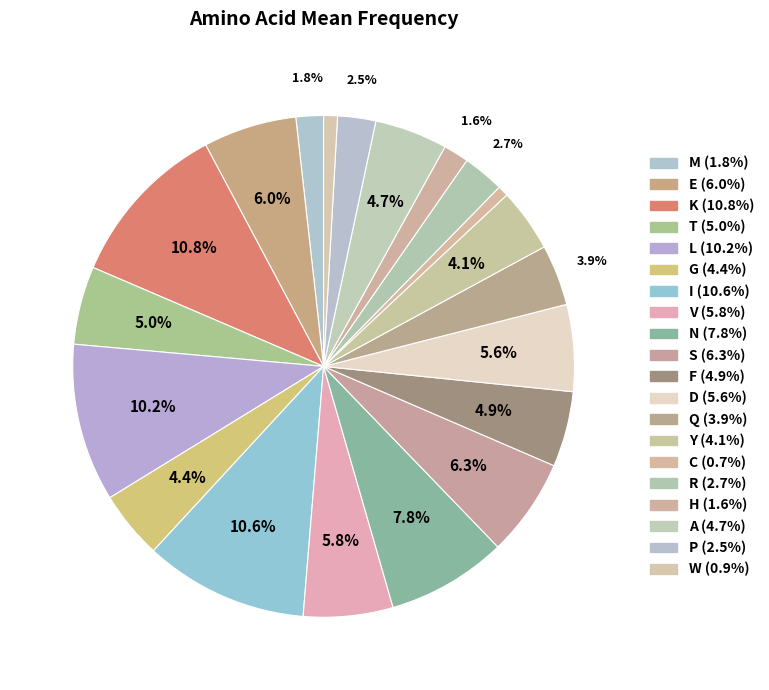

Count the number of slices in the pie.

20